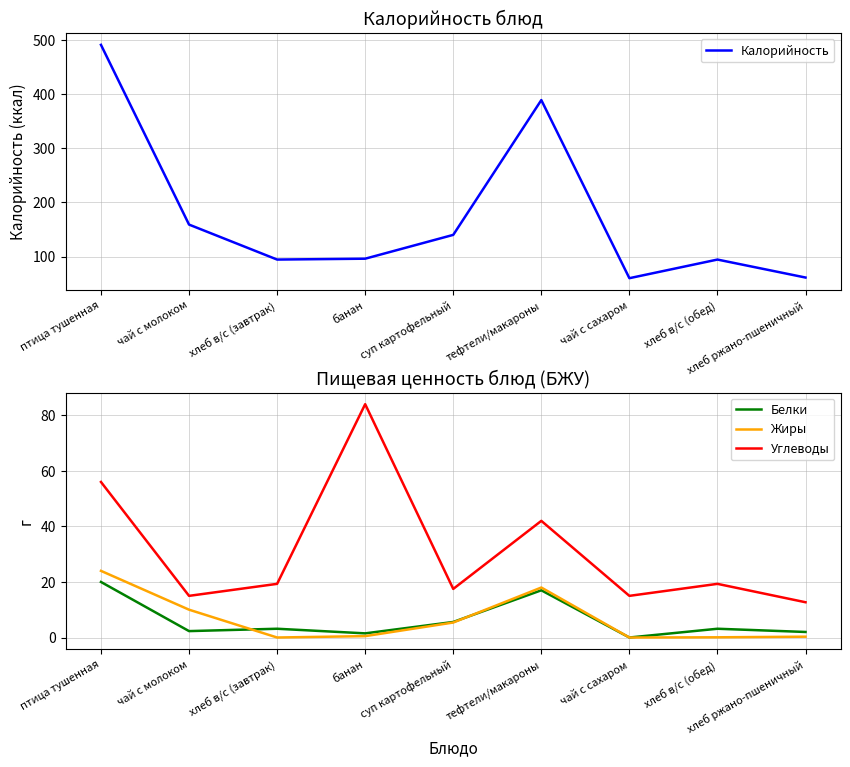

Reading left to right, extract all data points from this chart.

Калорийность: 491.0	159.0	94.4	96.0	140.0	389.0	60.0	94.4	61.2
Белки: 20.0	2.3	3.2	1.5	5.6	17.0	0.0	3.2	2.0
Жиры: 24.0	10.0	0.0	0.5	5.4	18.0	0.0	0.1	0.3
Углеводы: 56.0	15.0	19.3	84.0	17.5	42.0	15.0	19.3	12.7